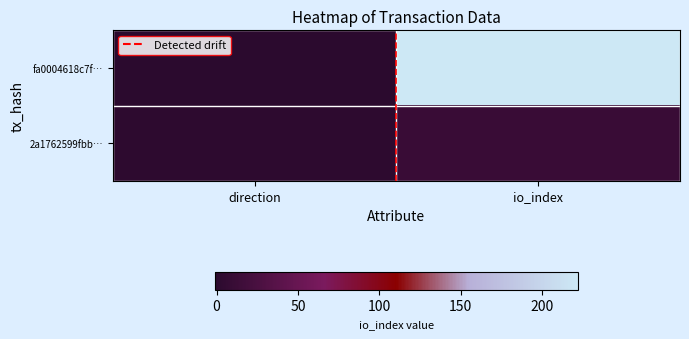

Which series has the largest range (max minus min)?

fa0004618c7f…